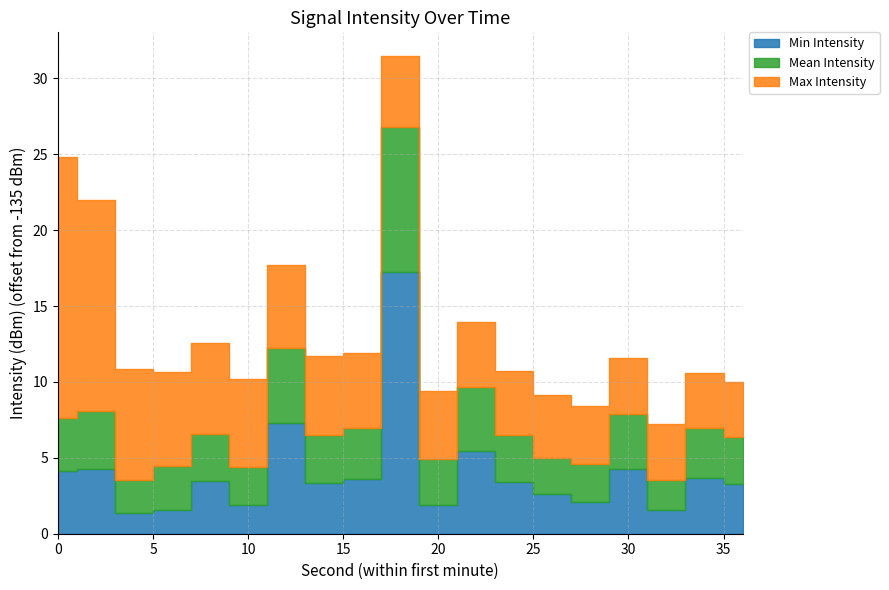

Which series changed the most between 2 and 8?

Max Intensity